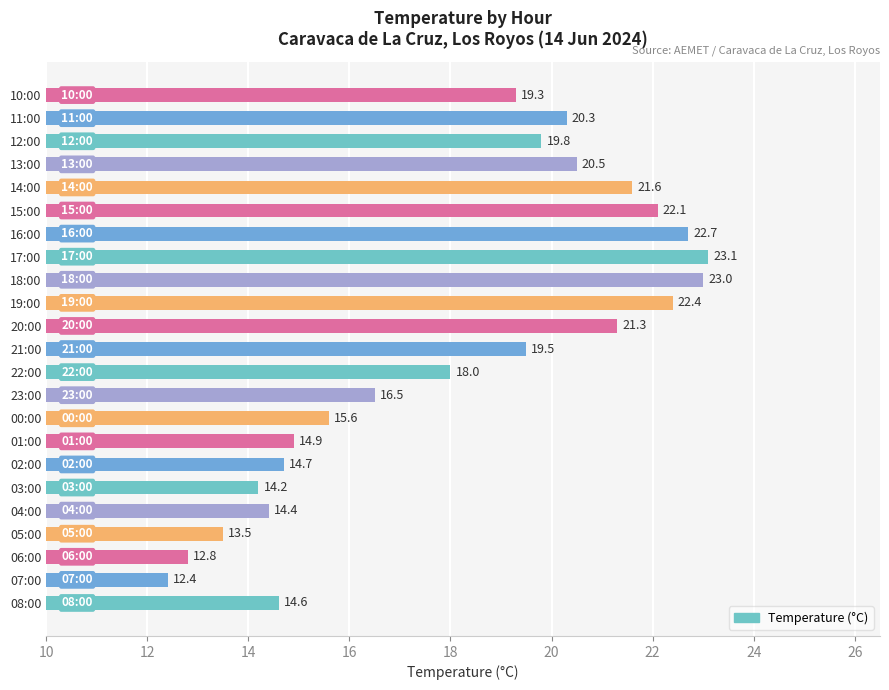

What is the change in value from 14:00 to 11:00?

-1.3